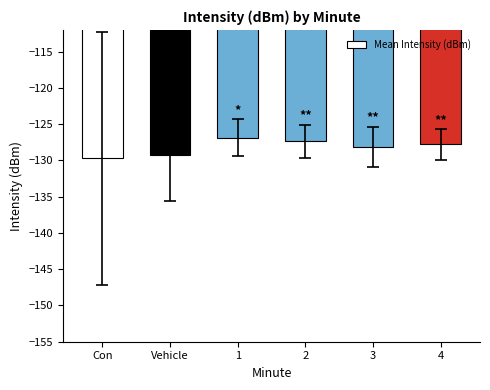

Reading left to right, list all the values displayed in this chart.

-129.7	-129.3	-126.8	-127.3	-128.1	-127.8